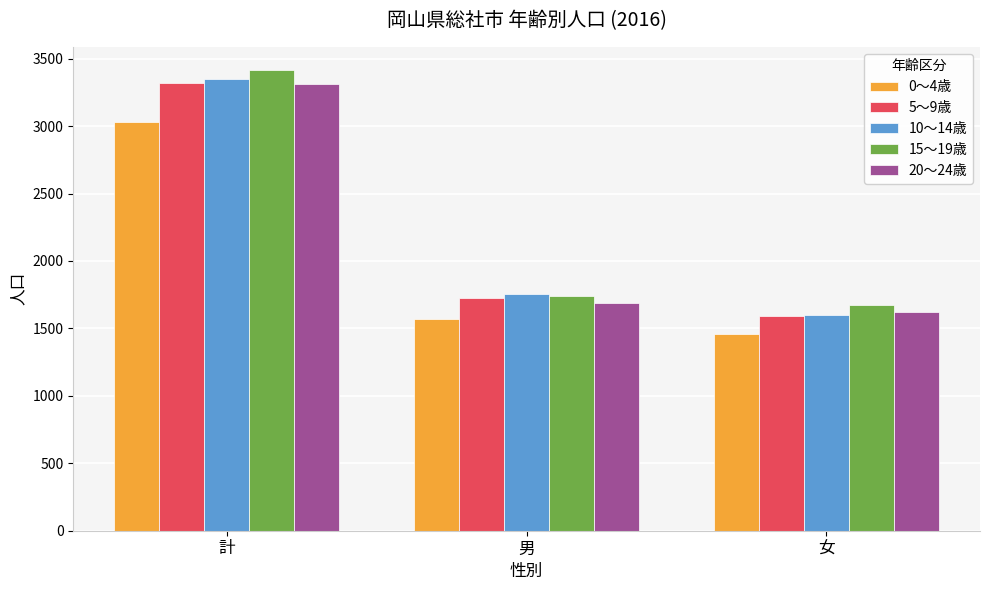

What is the difference between the 5～9歳 values at 計 and 男?

1594